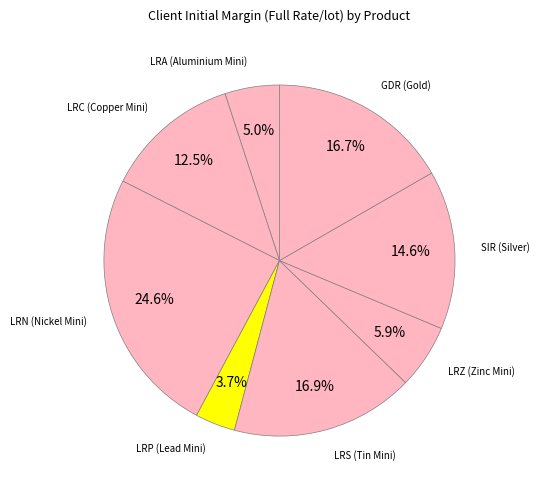

To the nearest percent, what is the combined percentage of SIR (Silver) and LRC (Copper Mini)?

27%